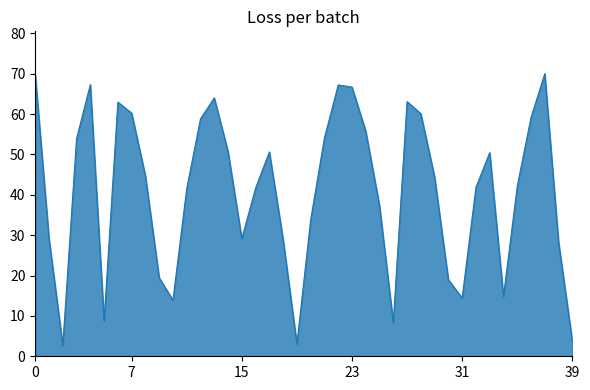

Count the number of values greater than 44.

20